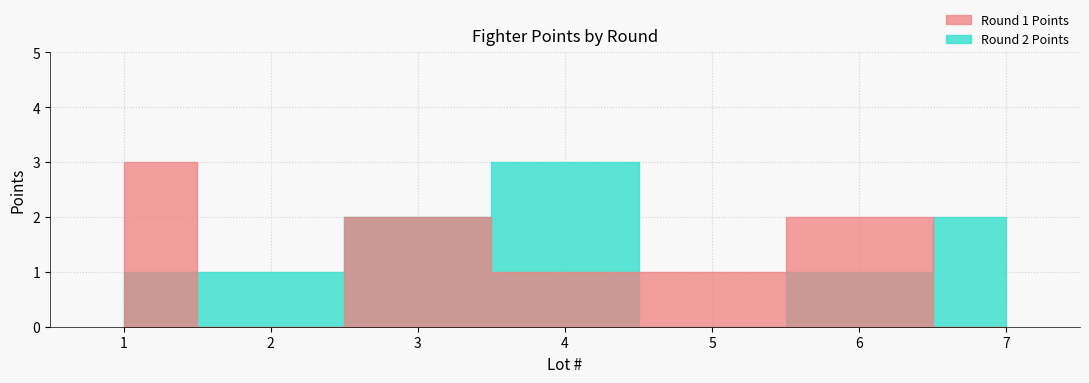

At which label does Round 1 Points reach its peak?

1